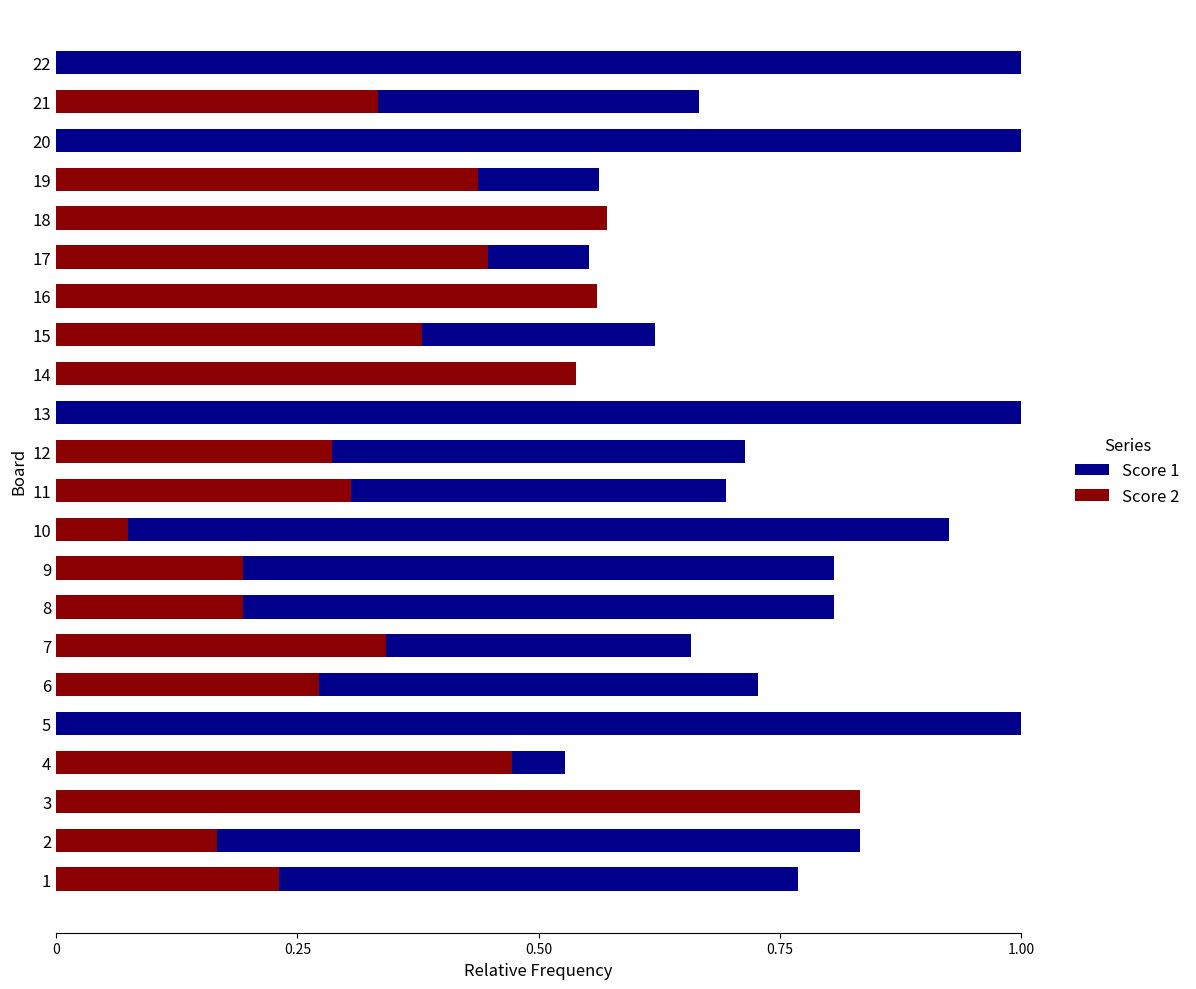

How many data points does each series have?

22